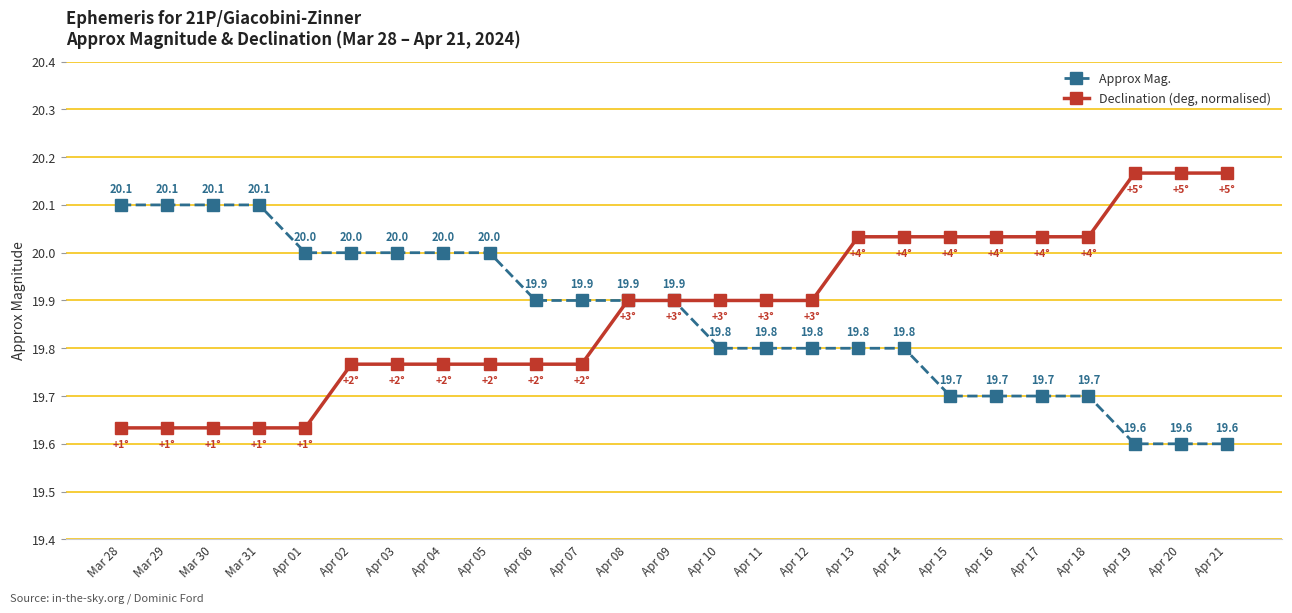

What is the minimum value shown in the chart?

19.6